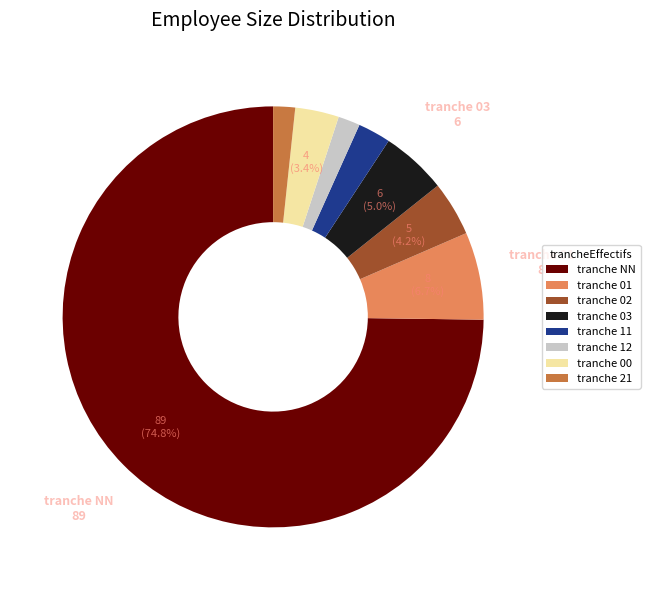

What percentage do tranche NN and tranche 00 together represent?

78.2%